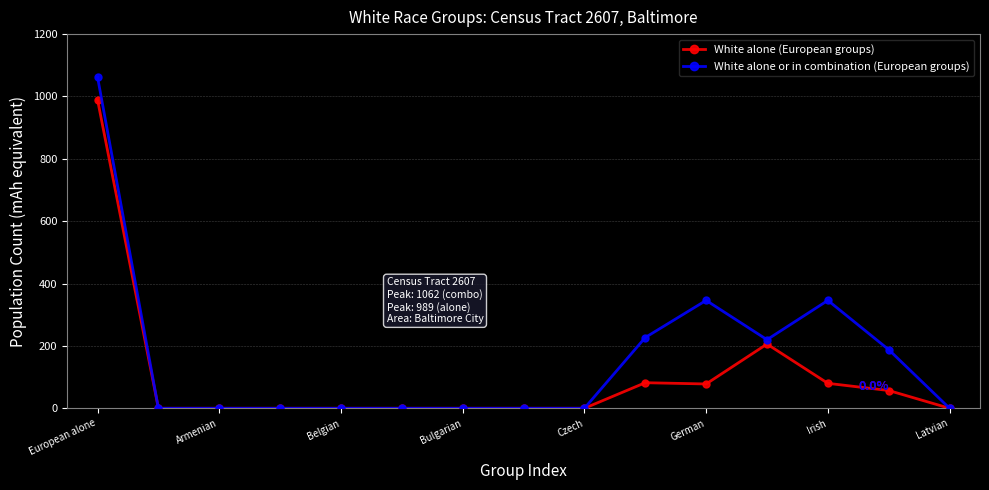

Which series has the largest range (max minus min)?

White alone or in combination (European groups)